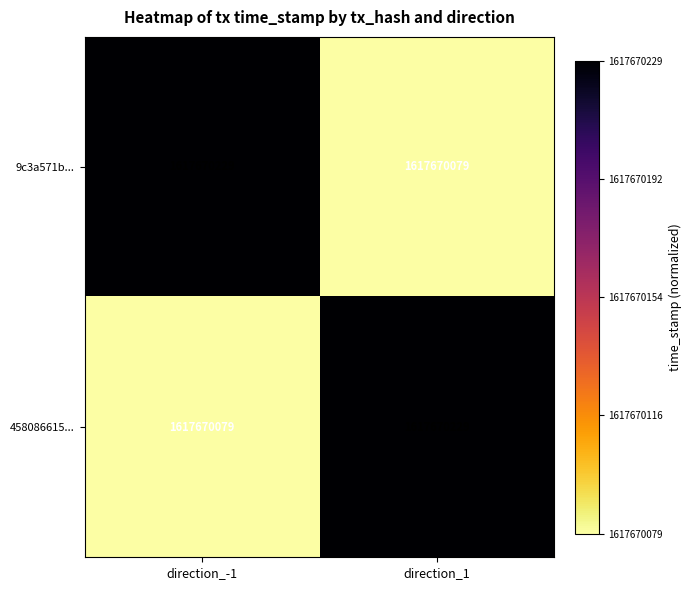

List the labels in order of 9c3a571b... value, smallest first.

direction_1, direction_-1